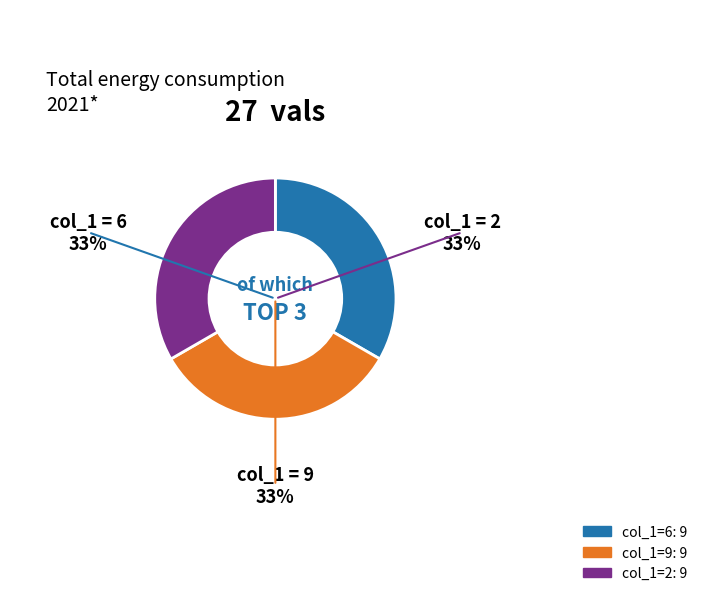

To the nearest percent, what is the average slice percentage?

33%